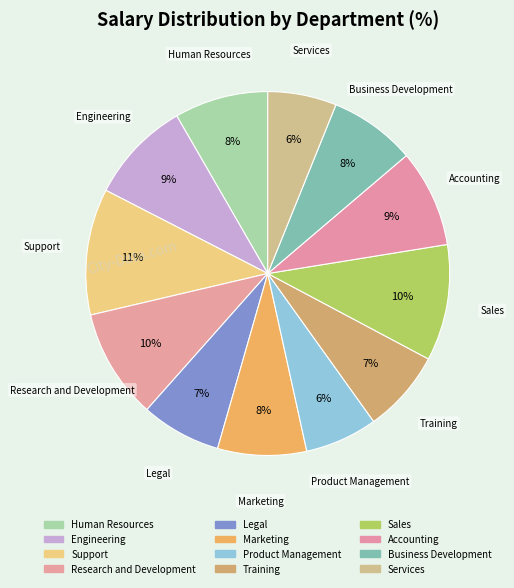

How many slices are in this pie chart?

12